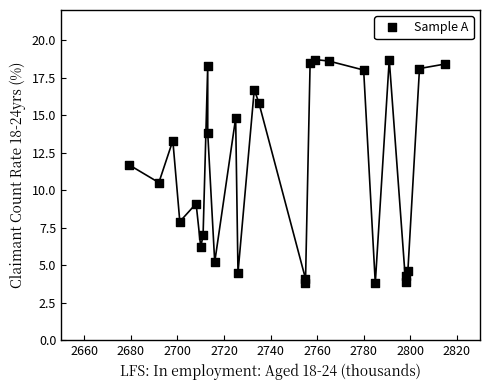

What is the range of X values (max minus min)?

136.0